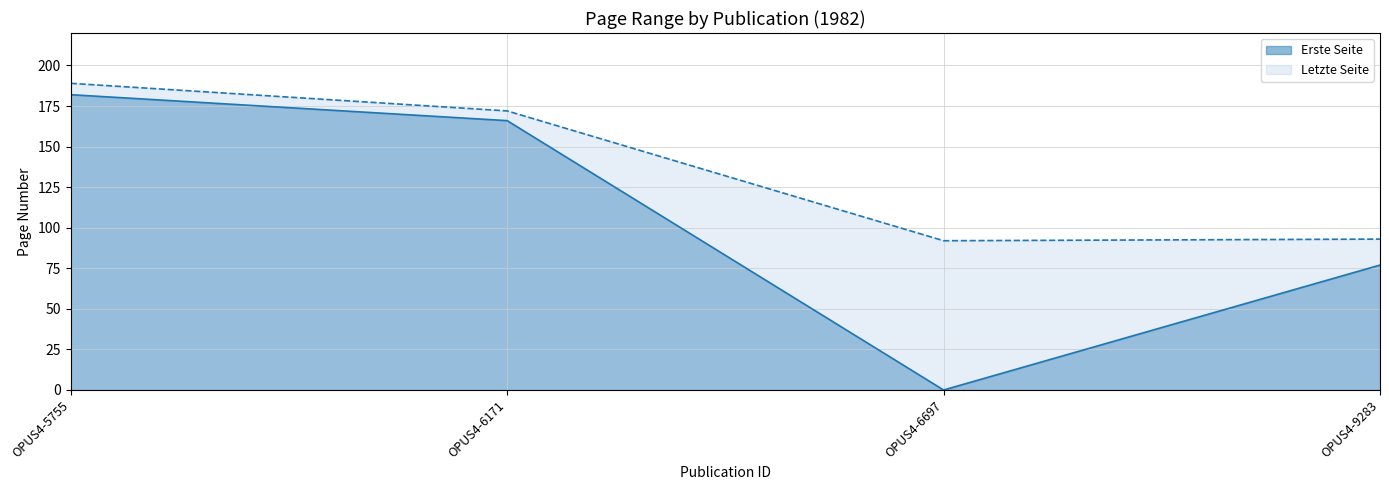

List the labels in order of Letzte Seite value, smallest first.

OPUS4-6697, OPUS4-9283, OPUS4-6171, OPUS4-5755